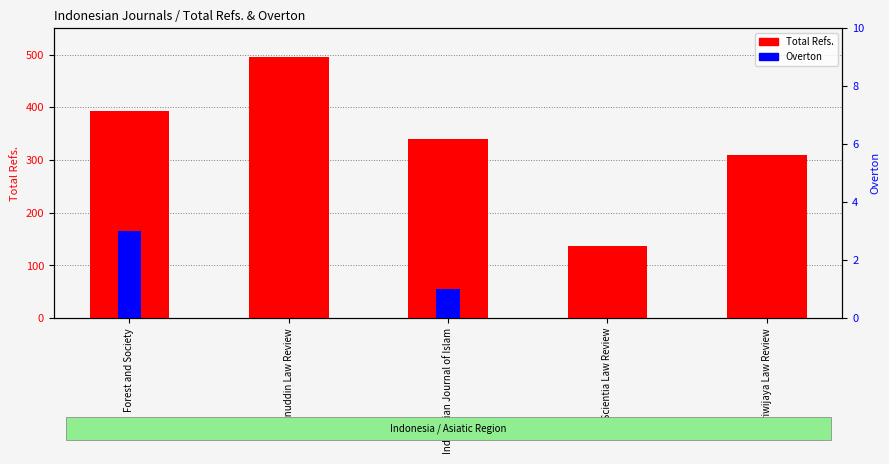

What is the difference between the maximum and minimum values in the Overton series?

3